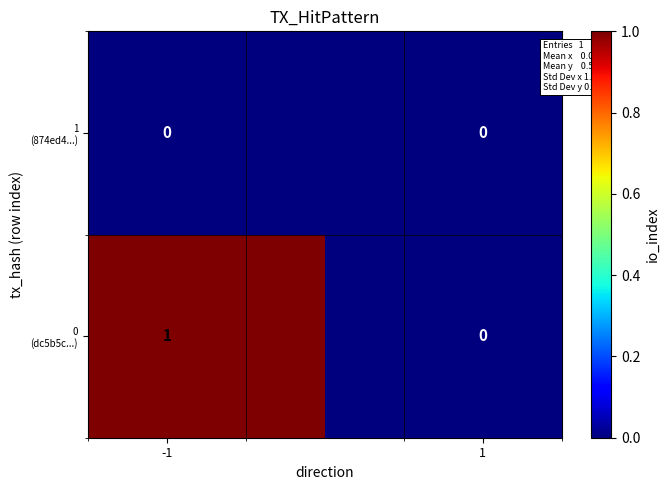

Which series has the largest total across all categories?

0 (dc5b5c...)